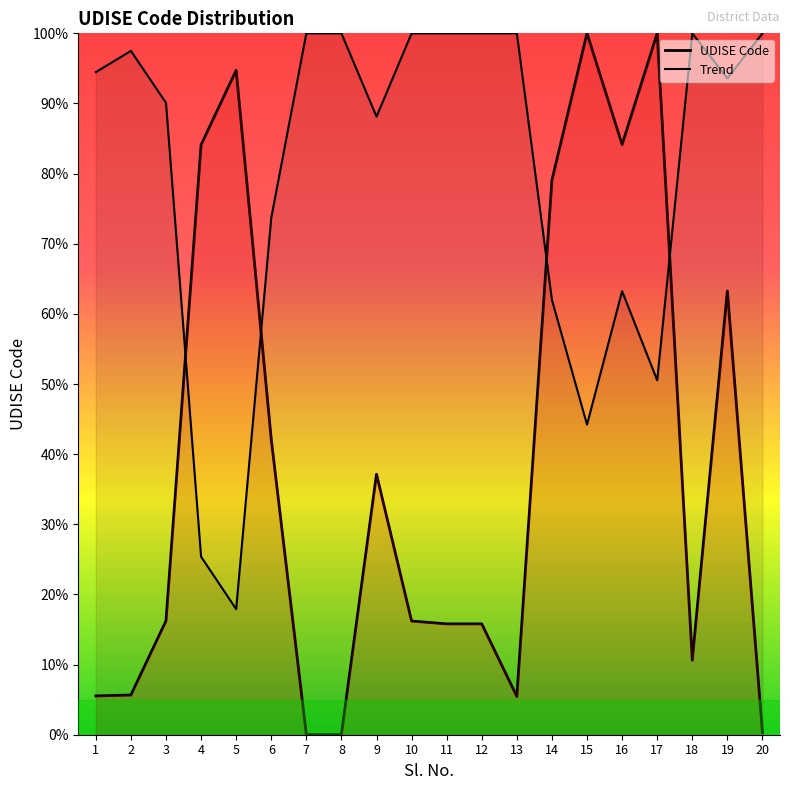

True or false: the data has more than 0 interior local peaks.

True